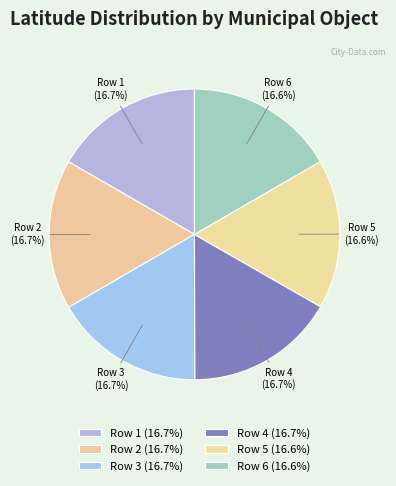

What is the smallest slice in the pie chart?

Row 5